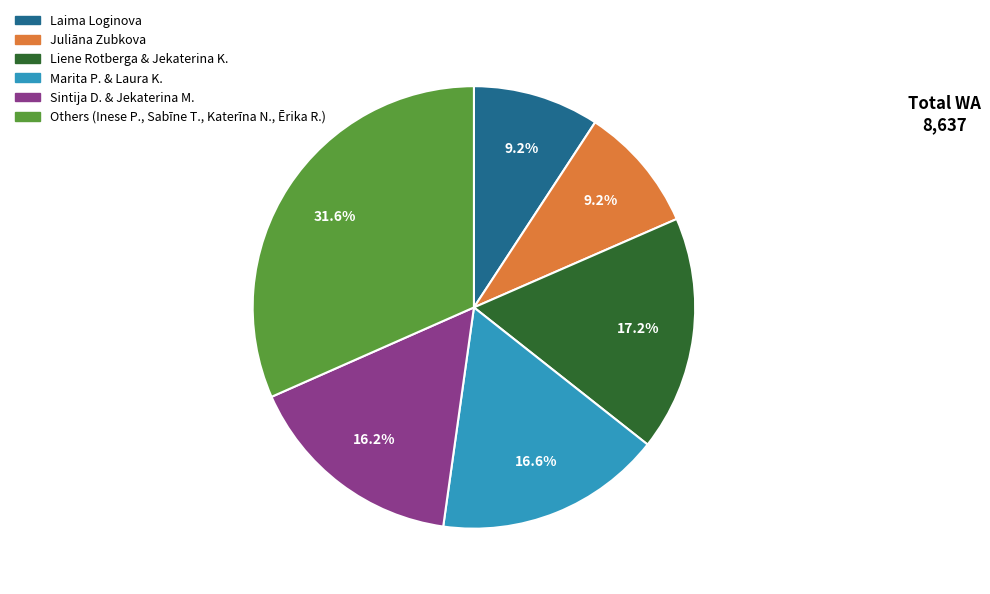

Approximately how many times larger is the value at Others (Inese P., Sabīne T., Katerīna N., Ērika R.) compared to Laima Loginova?

3.4